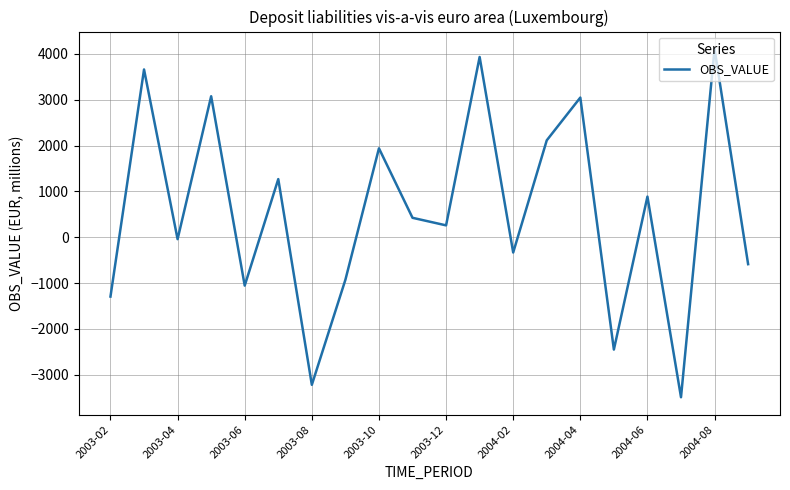

What is the greatest value displayed?

4106.8